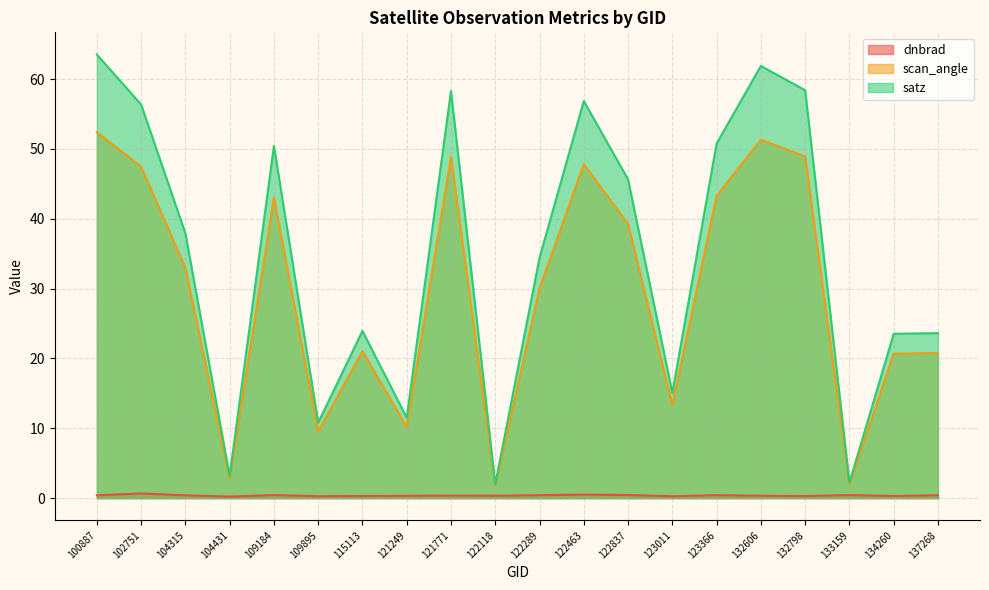

What is the maximum value for satz?

63.5